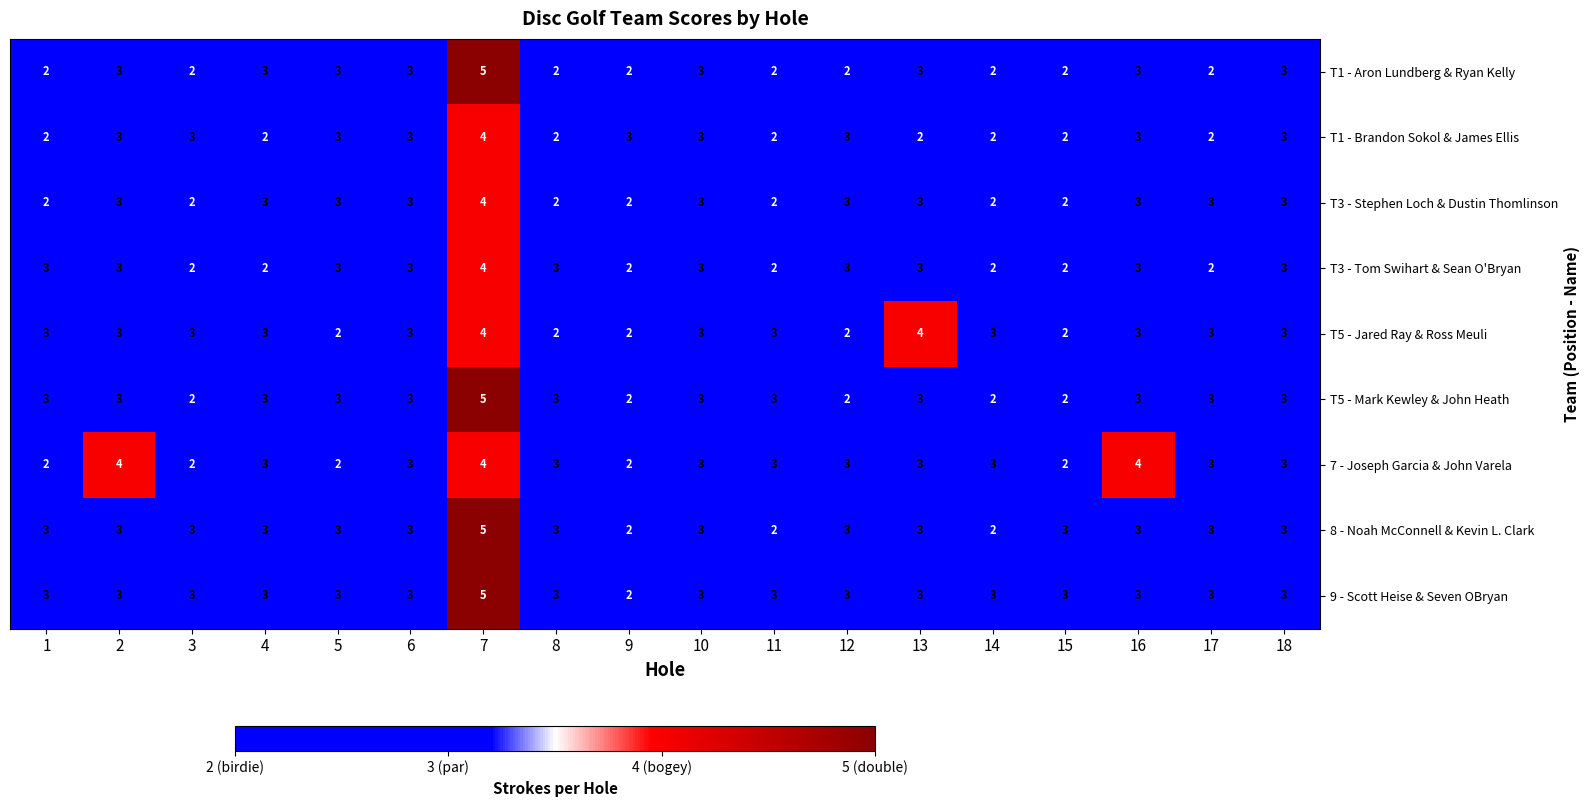

How many T1 - Aron Lundberg & Ryan Kelly values are between 2 and 3?

17